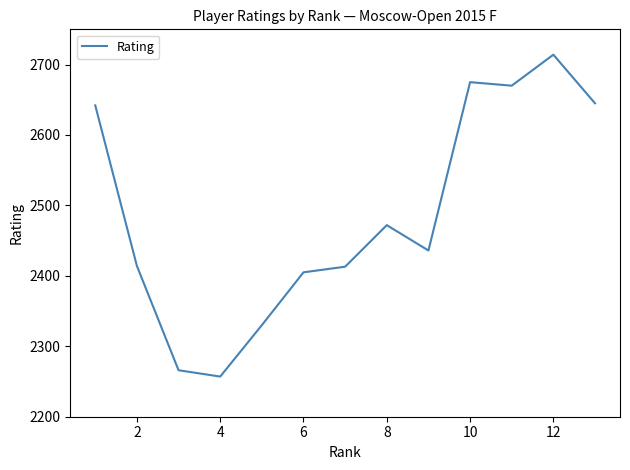

True or false: the data has more than 1 interior local peaks.

True